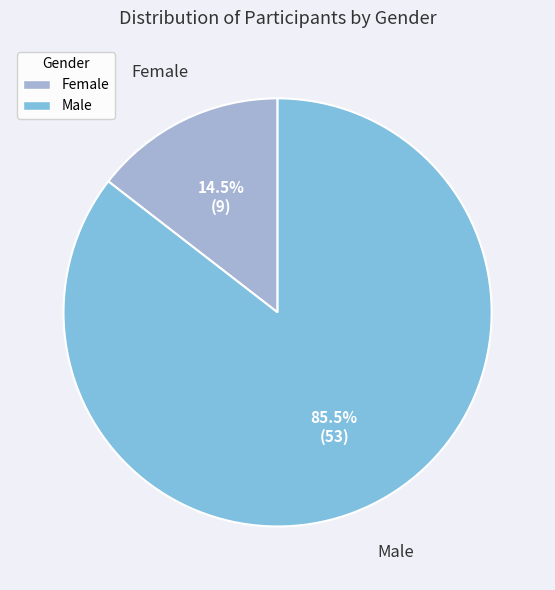

Which category has the smallest portion of the pie?

Female